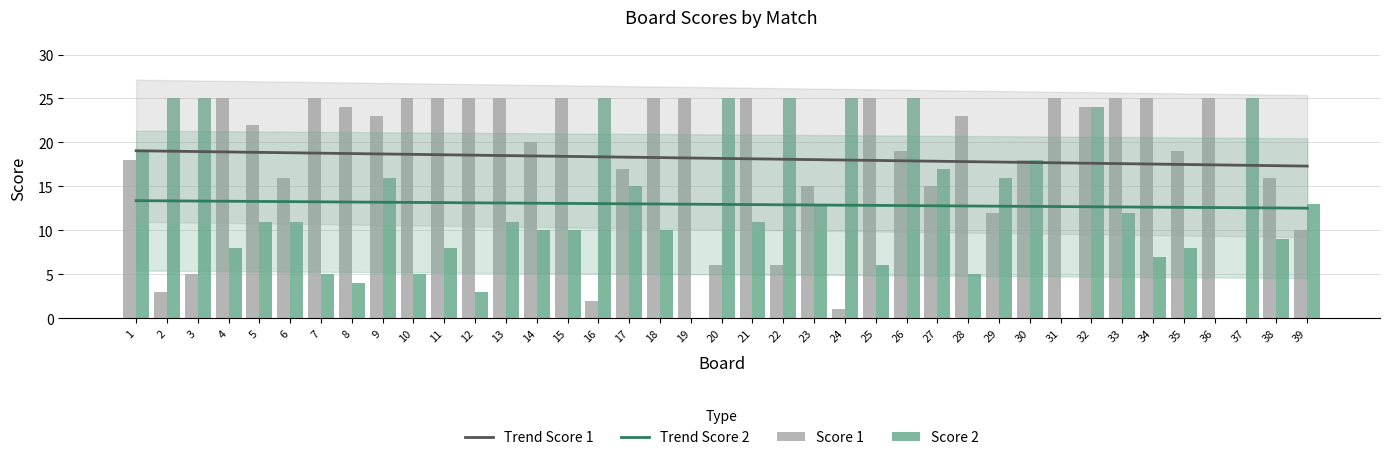

What is the average value of the Trend Score 2 series?

12.9